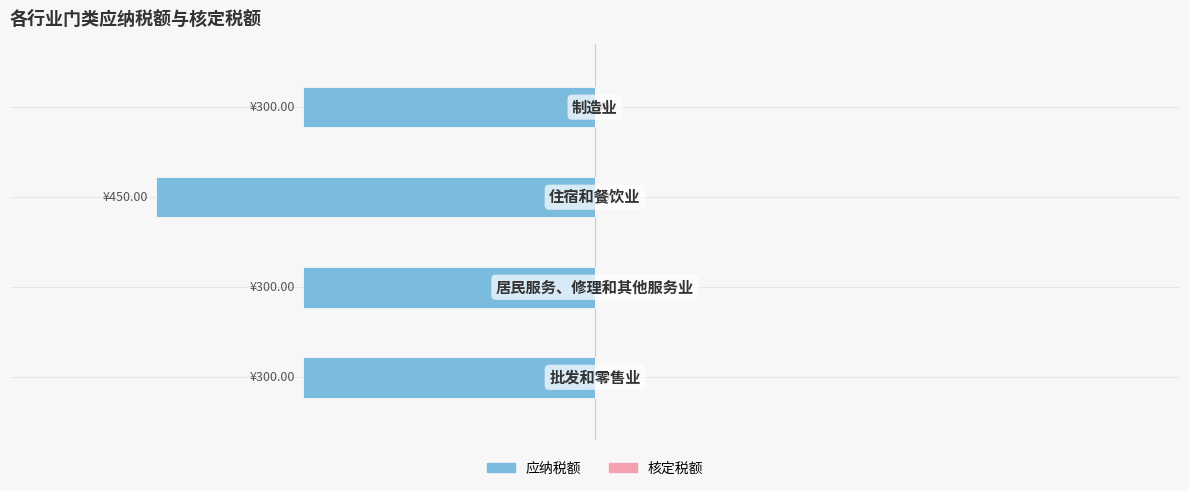

Are the bars horizontal?

Yes